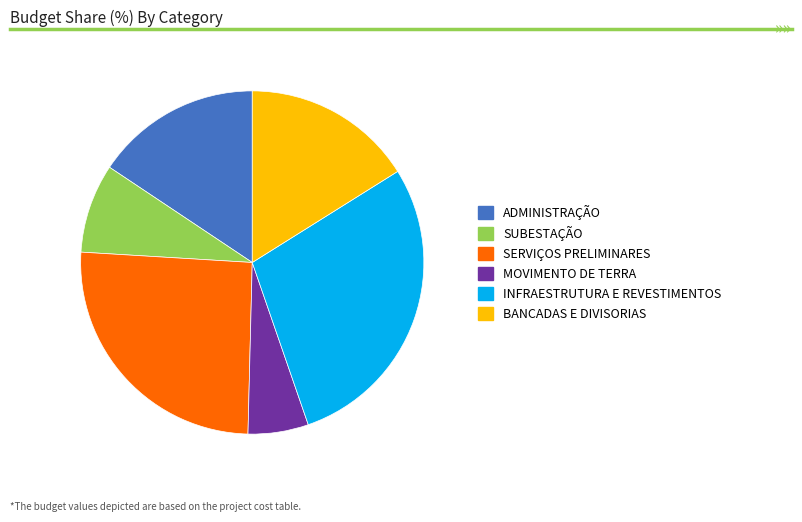

Does any single category account for the majority?

No